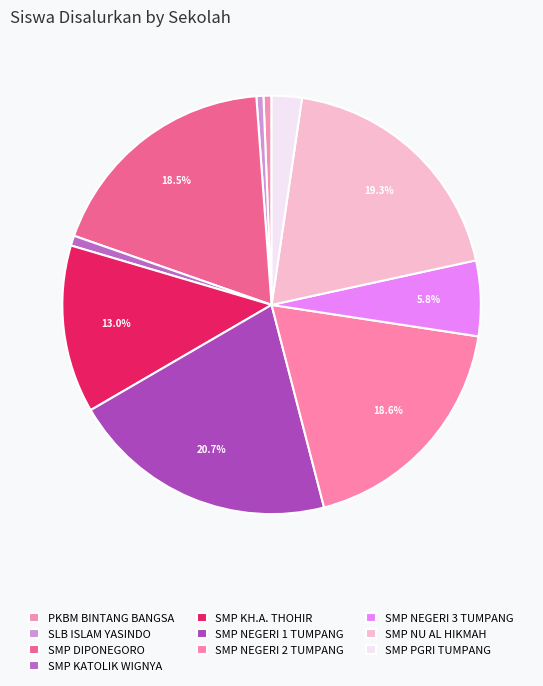

To the nearest percent, what percentage of the pie is SMP PGRI TUMPANG?

2%